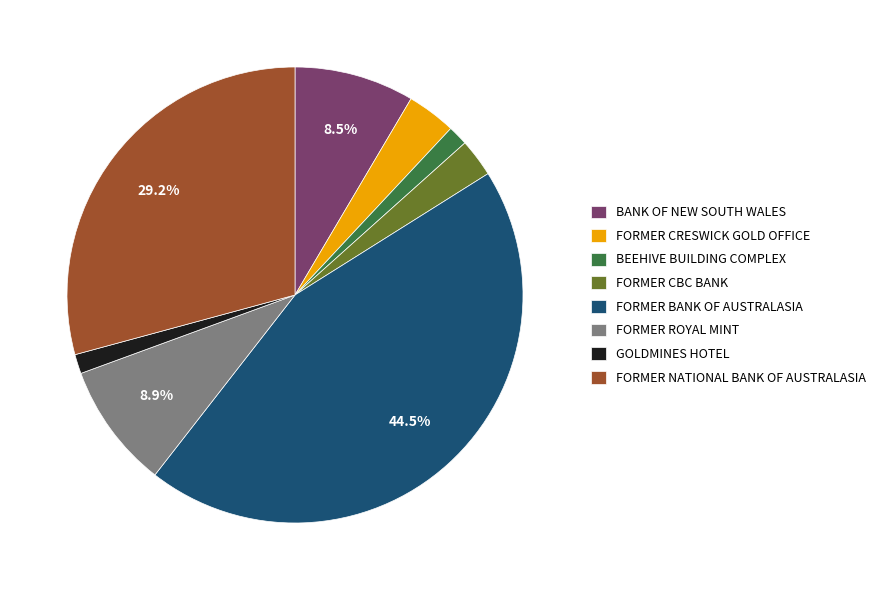

The GOLDMINES HOTEL slice represents 1% of the pie. True or false?

True